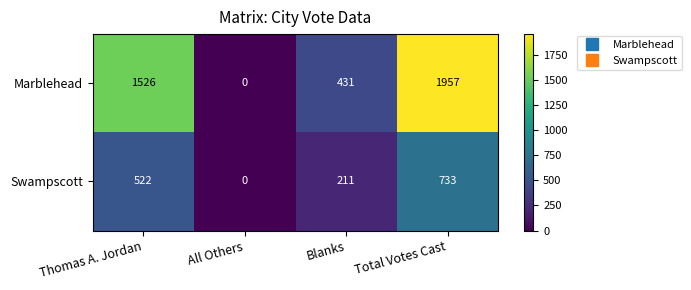

Reading right to left, extract all data points from this chart.

Marblehead: 1957	431	0	1526
Swampscott: 733	211	0	522